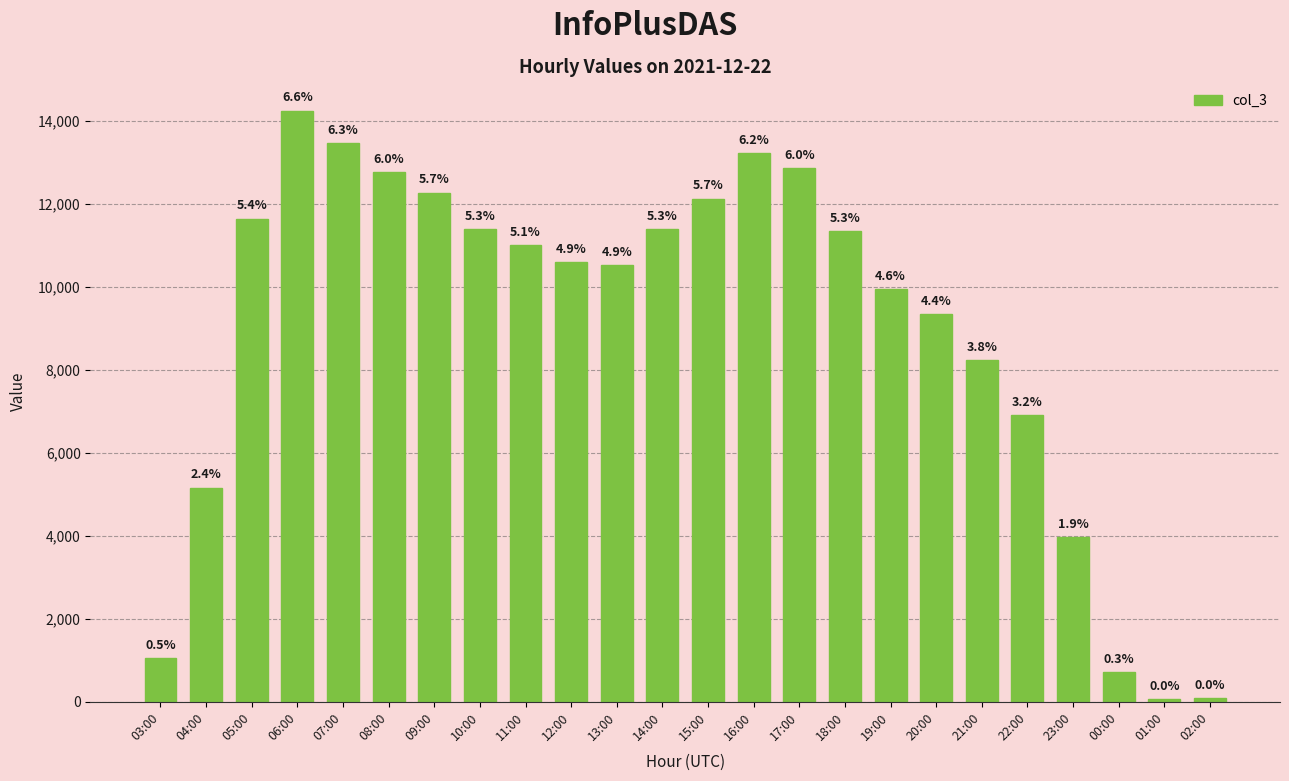

How many bars are there in total?

24